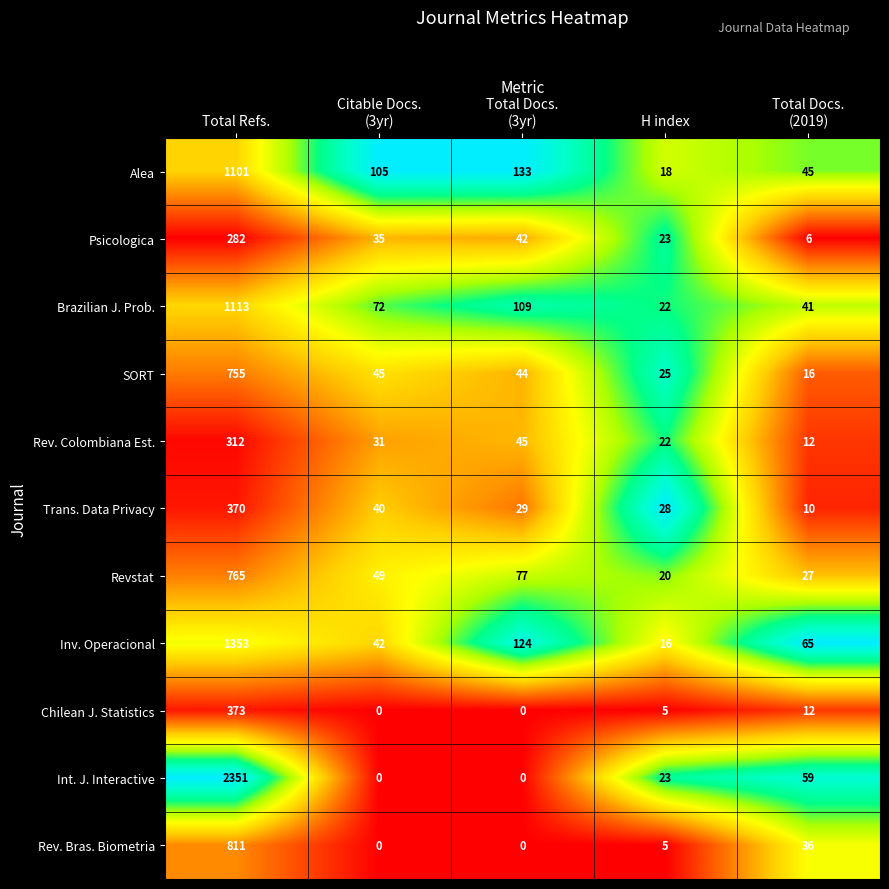

Between Total Refs. and Total Docs.
(2019), which series saw the biggest shift?

Int. J. Interactive